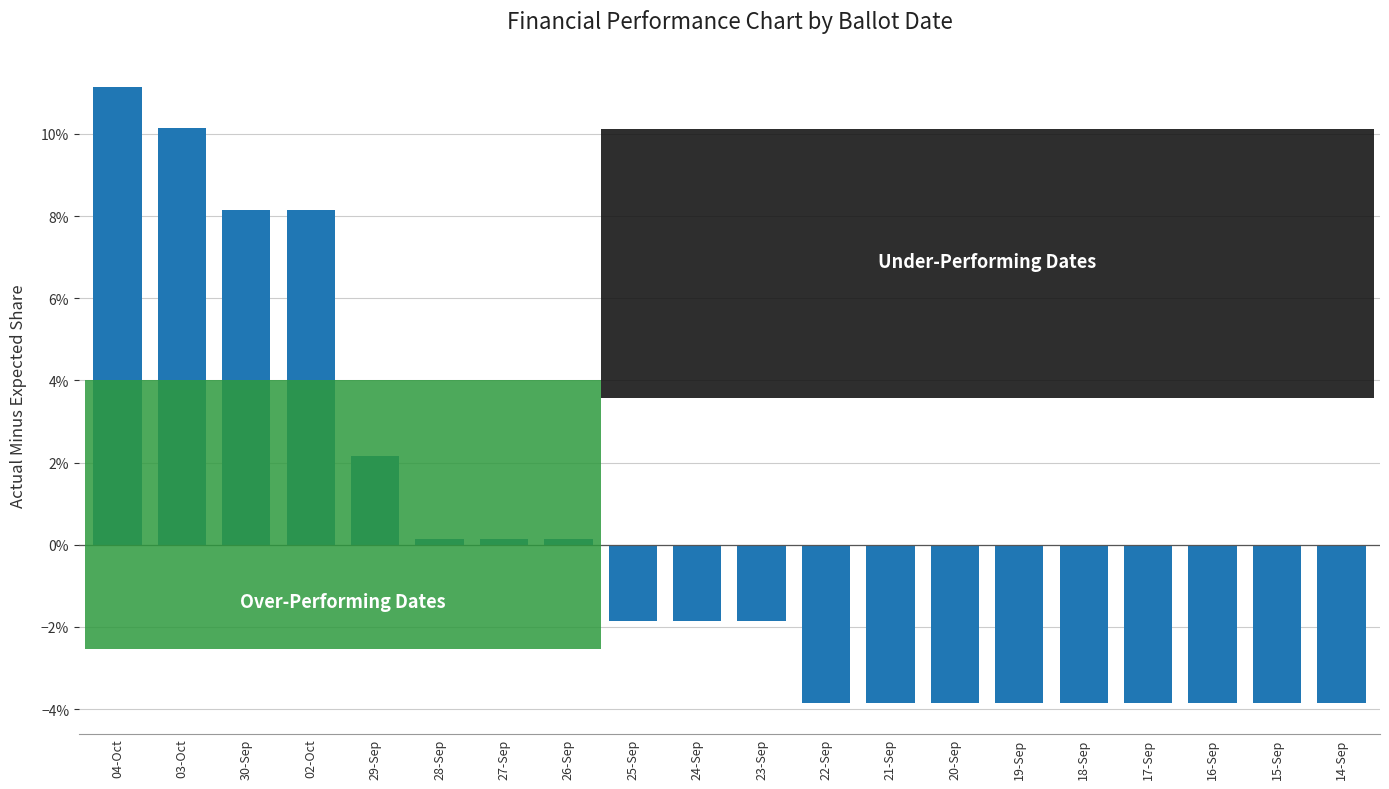

What position from the left is 18-Sep?

16